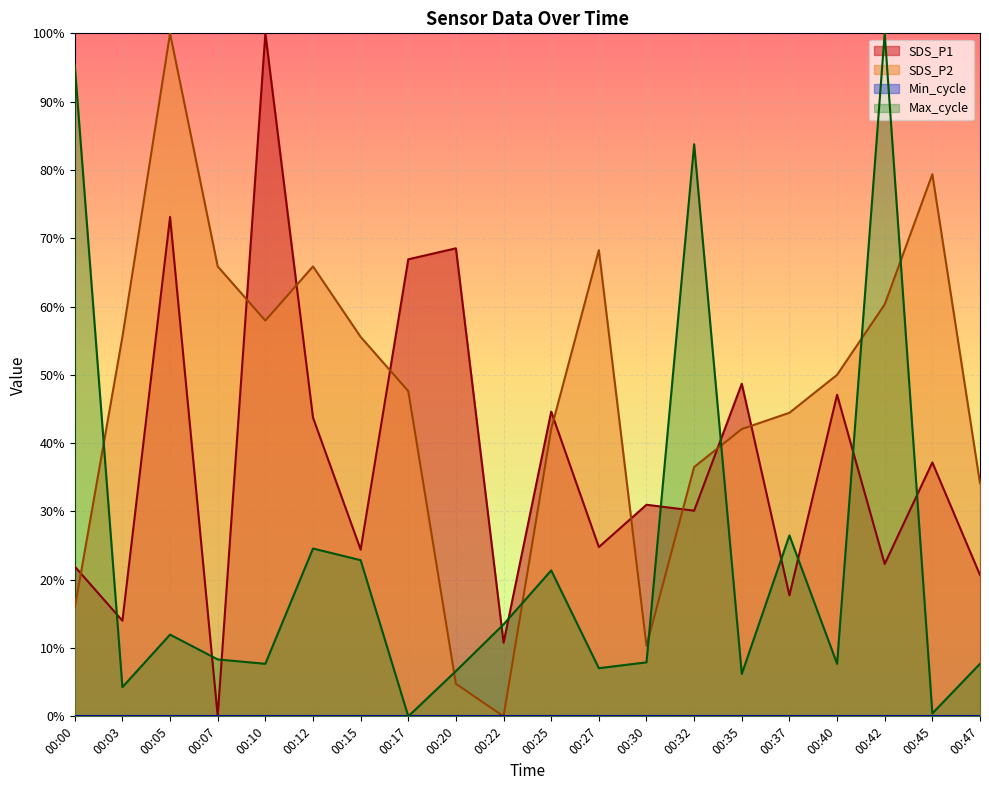

Is the value of Max_cycle at 00:47 greater than the value of SDS_P1 at 00:37?

No